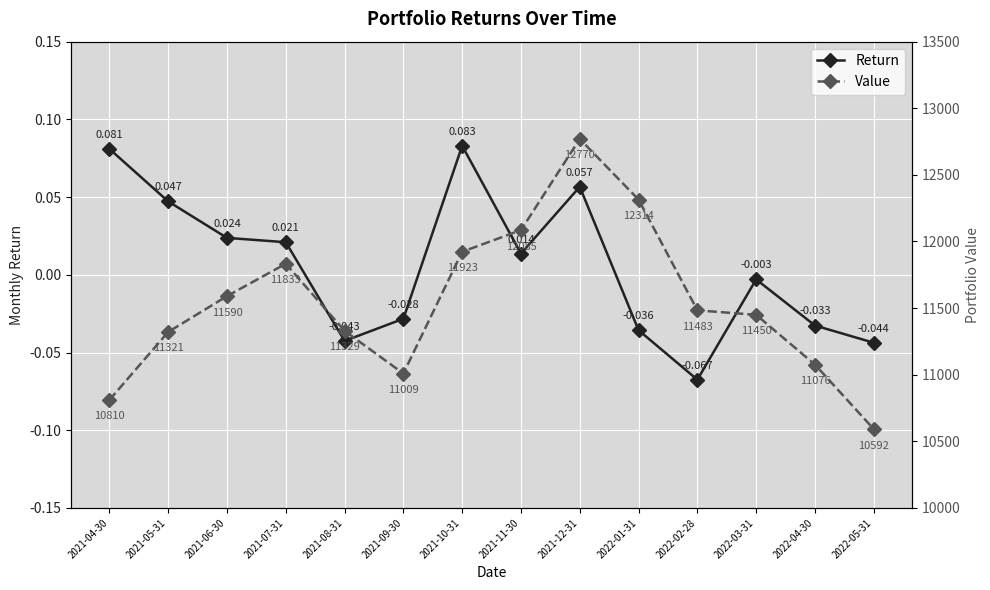

What is the approximate value of Value at 2021-07-31?

11832.9